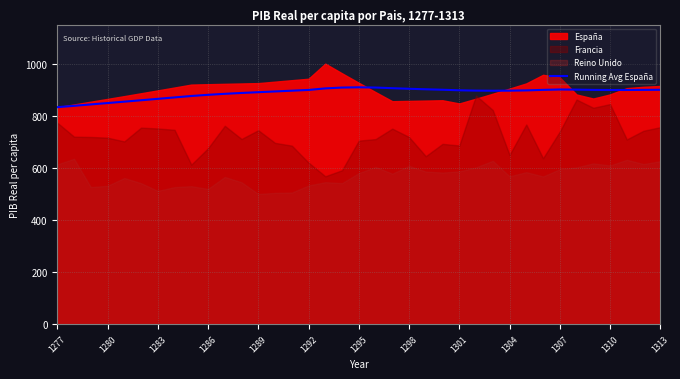

How many points are lower than both their immediate neighbors (excluding endpoints)?

2